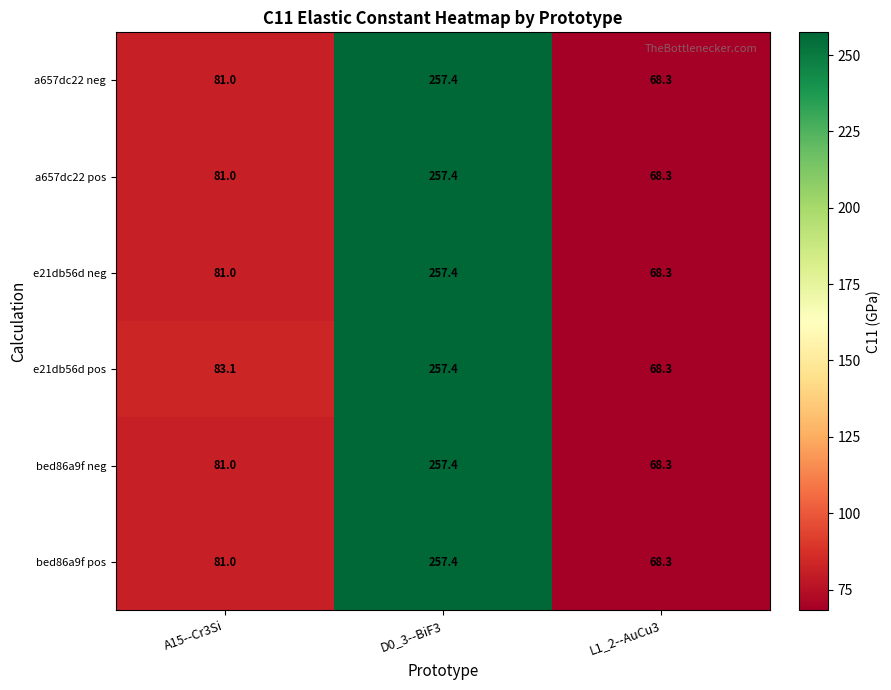

What is the total value across all series at A15--Cr3Si?

488.1